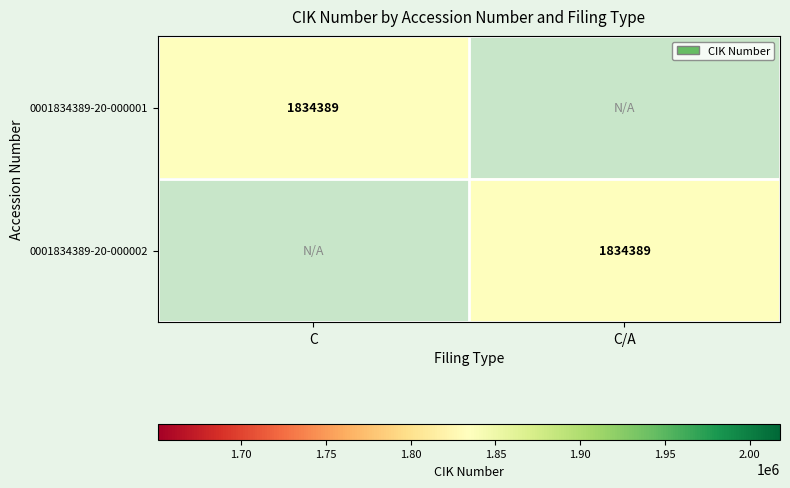

The value of 0001834389-20-000002 at C/A is 1834389. True or false?

True